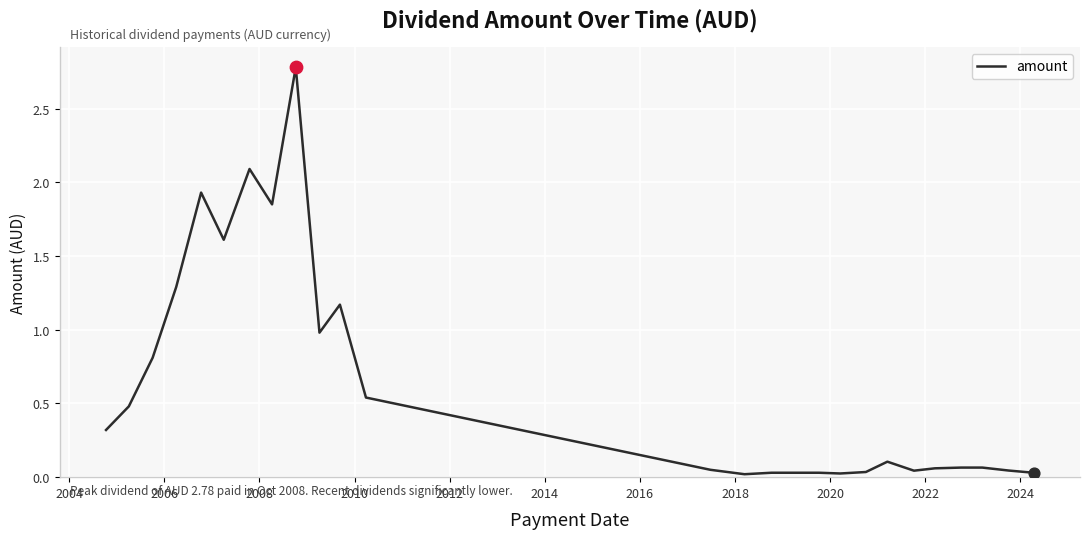

What is the greatest value displayed?

2.8